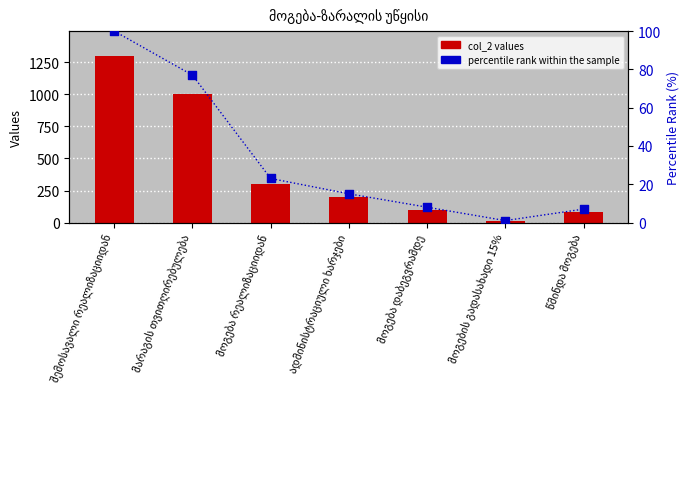

Which series has the largest total across all categories?

col_2 values